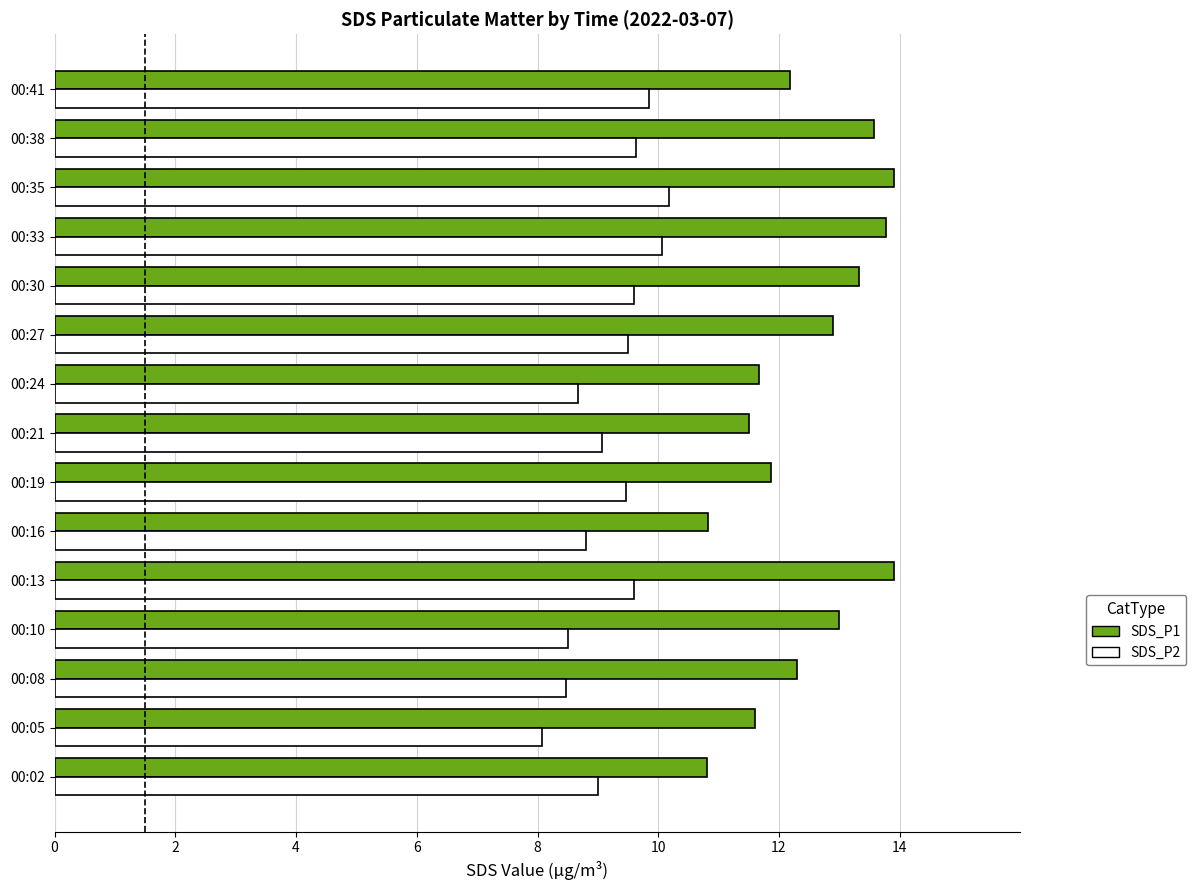

What is the minimum value shown in the chart?

8.1